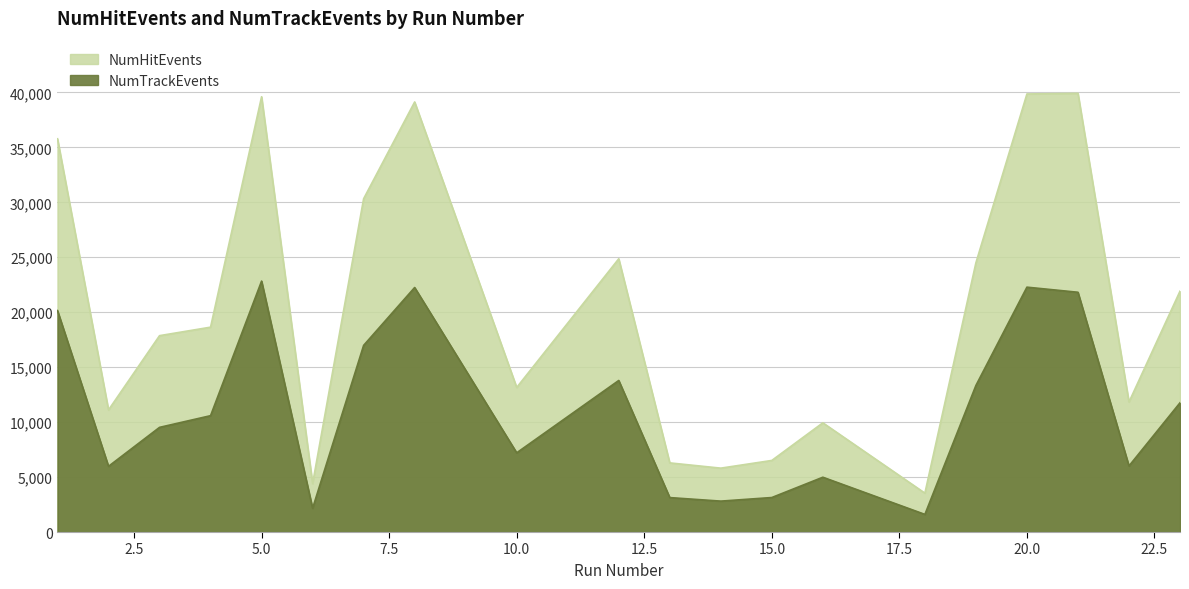

What is the difference between the NumTrackEvents values at 1 and 16?

15165